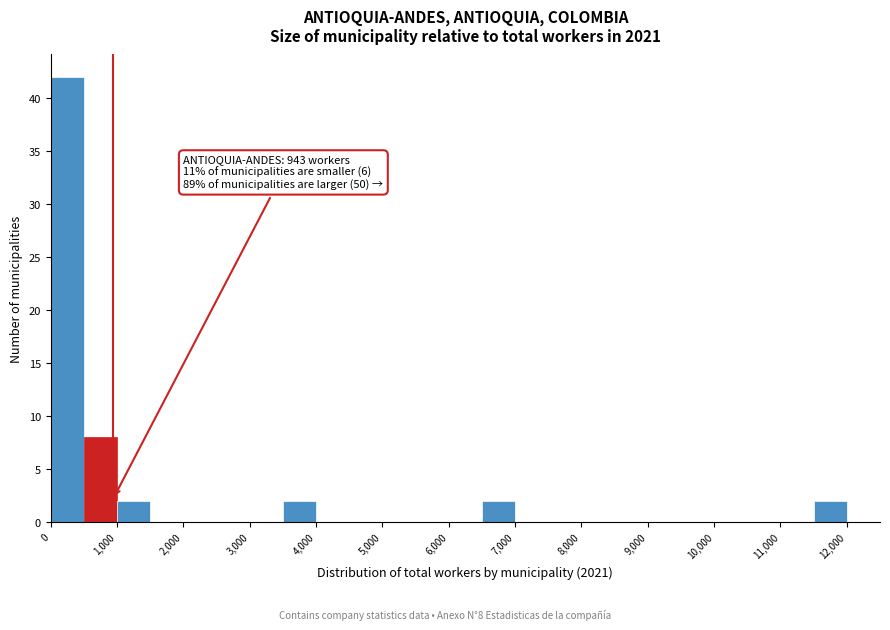

Over which range of the x-axis is the bar tallest?

0 to 500